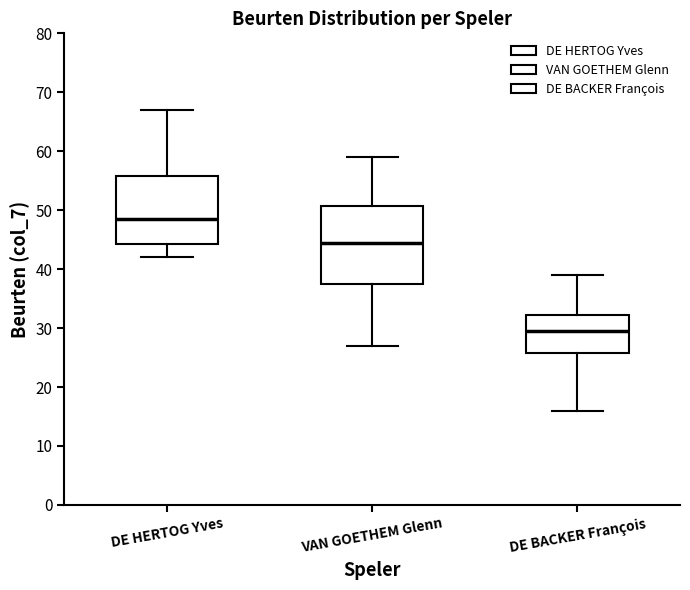

Comparing the boxes themselves (not the whiskers), which one is the tallest?

VAN GOETHEM Glenn